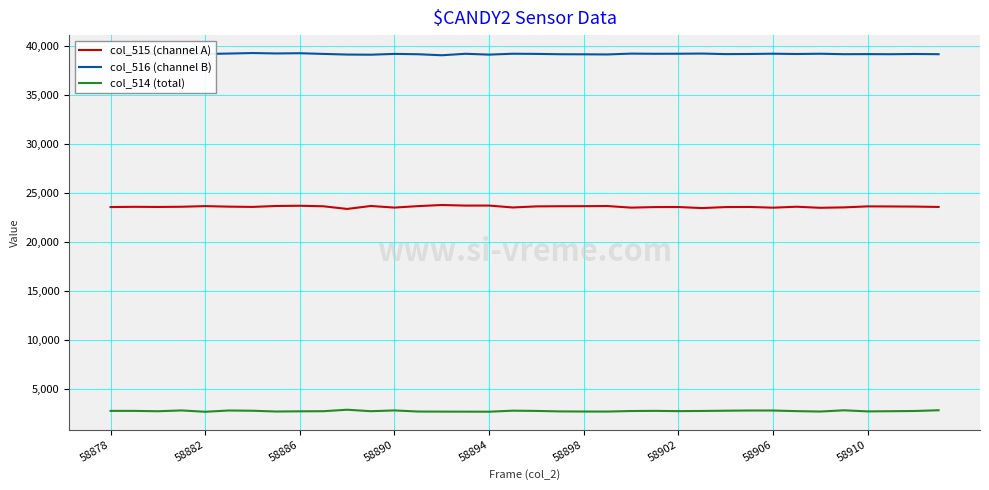

What is the minimum value shown in the chart?

2663